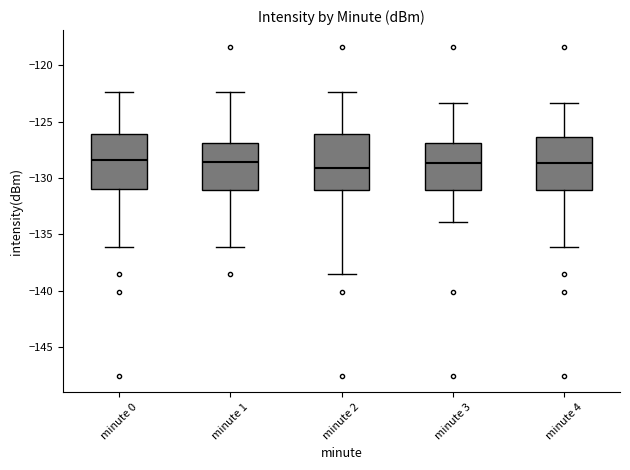

Reading left to right, read every box against the y-axis: the position of its median line, the range the box covers, and the ends of its whiskers. The values are not printed on the chart, so give them approximately, as read against the axis.

minute 0: median -128.5, box -131.0 to -126.0, whiskers -136.0 to -122.5
minute 1: median -128.5, box -131.0 to -127.0, whiskers -136.0 to -122.5
minute 2: median -129.0, box -131.0 to -126.0, whiskers -138.5 to -122.5
minute 3: median -128.5, box -131.0 to -127.0, whiskers -134.0 to -123.5
minute 4: median -128.5, box -131.0 to -126.5, whiskers -136.0 to -123.5